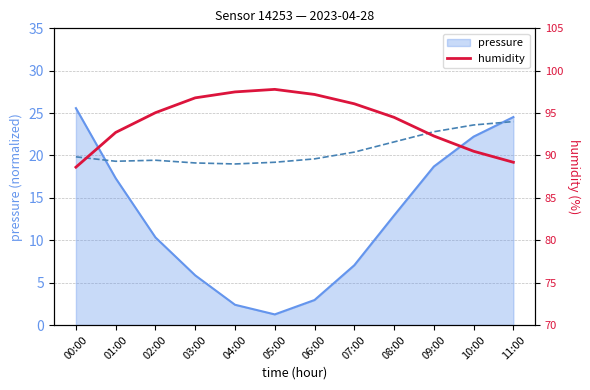

Which category has the lowest value in the humidity series?

00:00